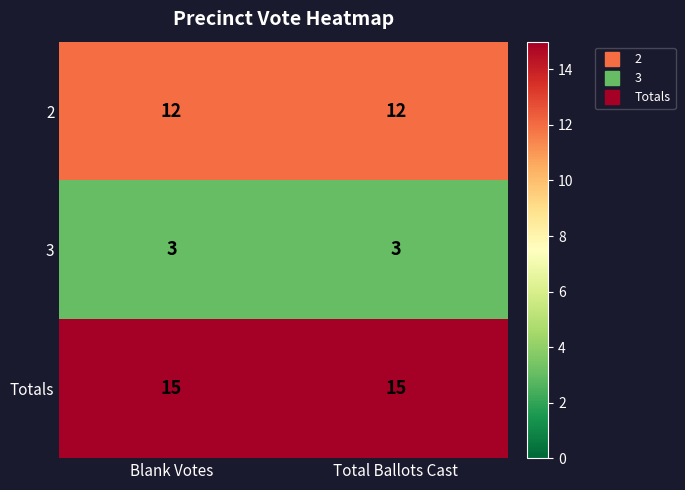

What is the spread (max minus min) of values at Blank Votes?

12